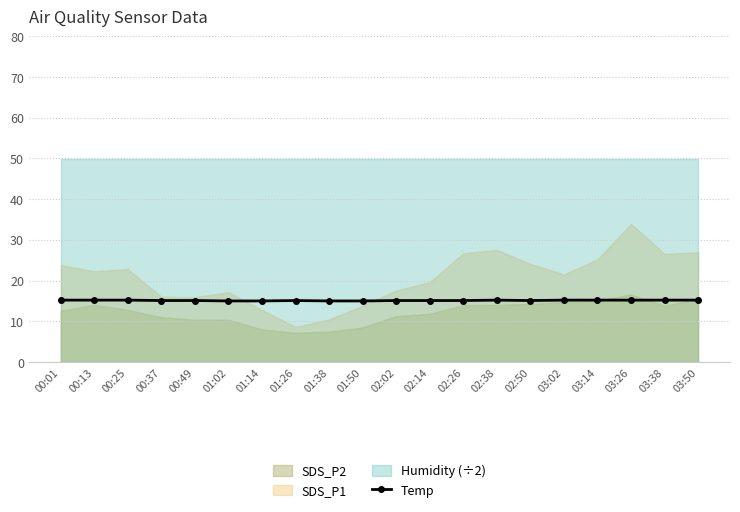

Is it true that Temp equals 3.4 at 02:02?

False